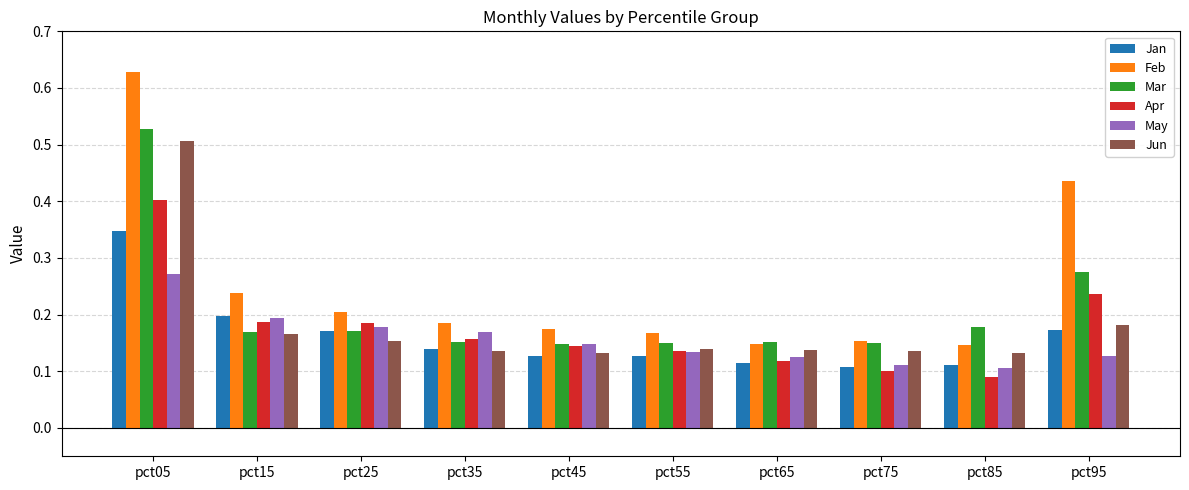

Which series has the largest range (max minus min)?

Feb